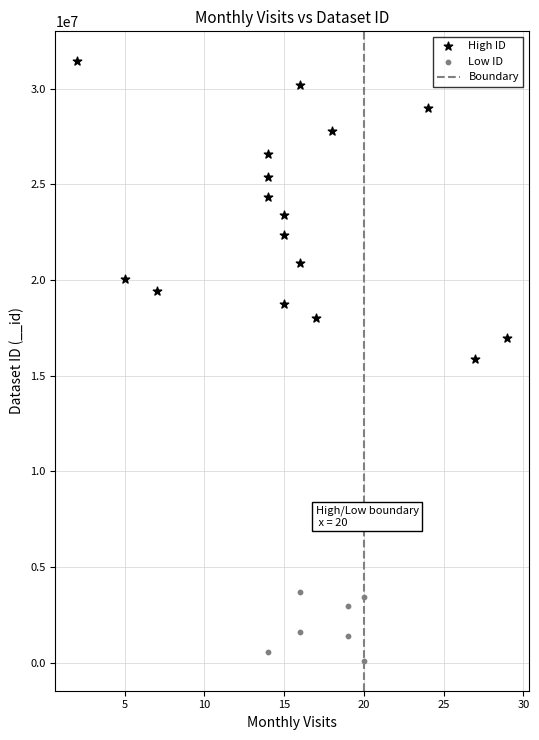

Which series reaches the maximum Y coordinate?

High ID